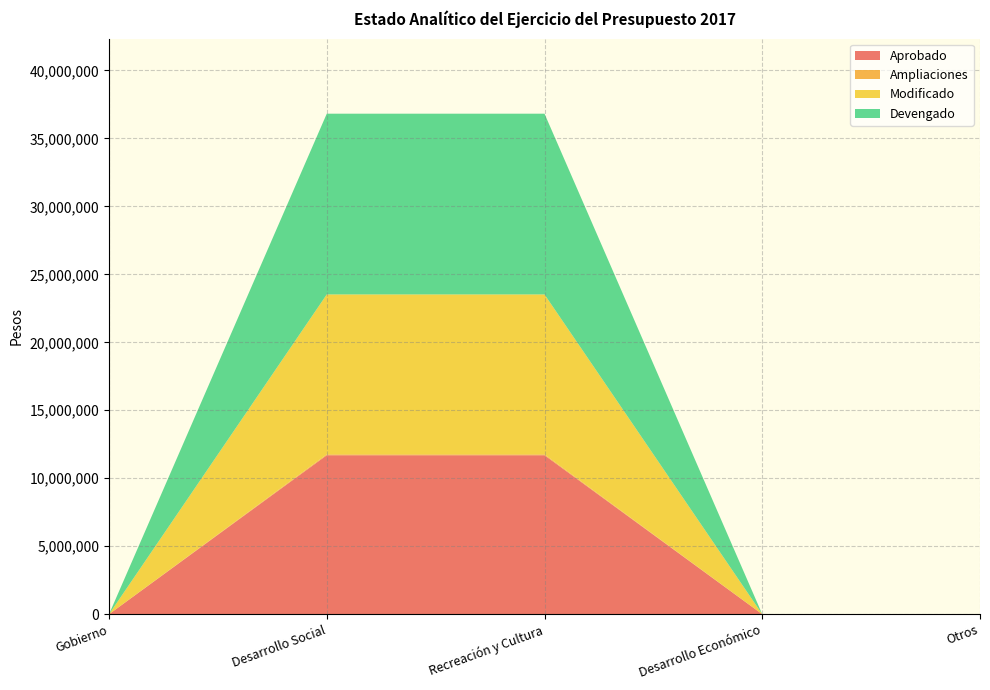

Reading left to right, list all the values displayed in this chart.

Aprobado: Gobierno=0.0	Desarrollo Social=11693587.0	Recreación y Cultura=11693587.0	Desarrollo Económico=0.0	Otros=0.0
Ampliaciones: Gobierno=0.0	Desarrollo Social=67269.0	Recreación y Cultura=67269.0	Desarrollo Económico=0.0	Otros=0.0
Modificado: Gobierno=0.0	Desarrollo Social=11760856.0	Recreación y Cultura=11760856.0	Desarrollo Económico=0.0	Otros=0.0
Devengado: Gobierno=0.0	Desarrollo Social=13293029.8	Recreación y Cultura=13293029.8	Desarrollo Económico=0.0	Otros=0.0